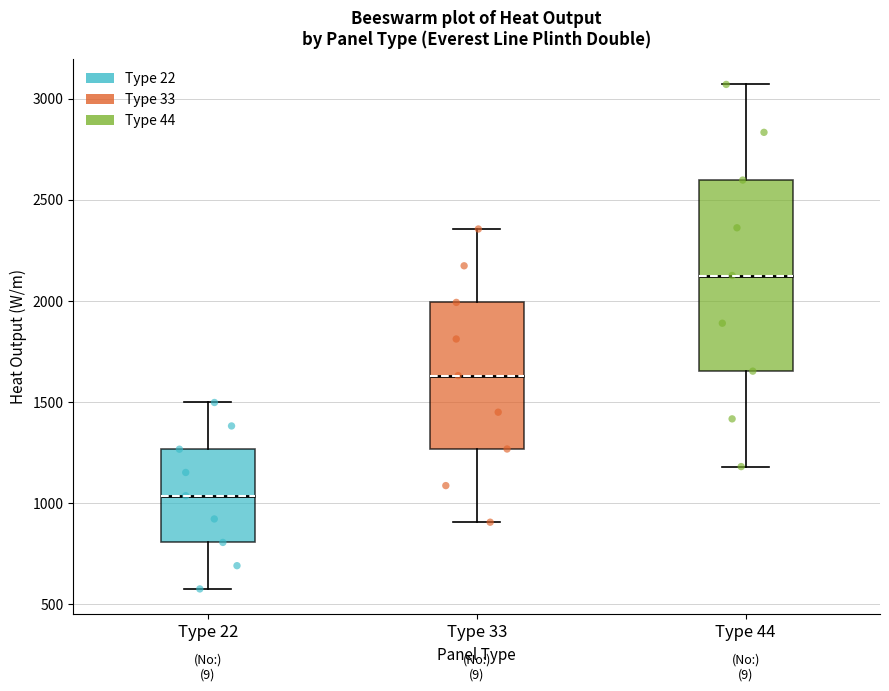

Which box has the lowest median line?

Type 22